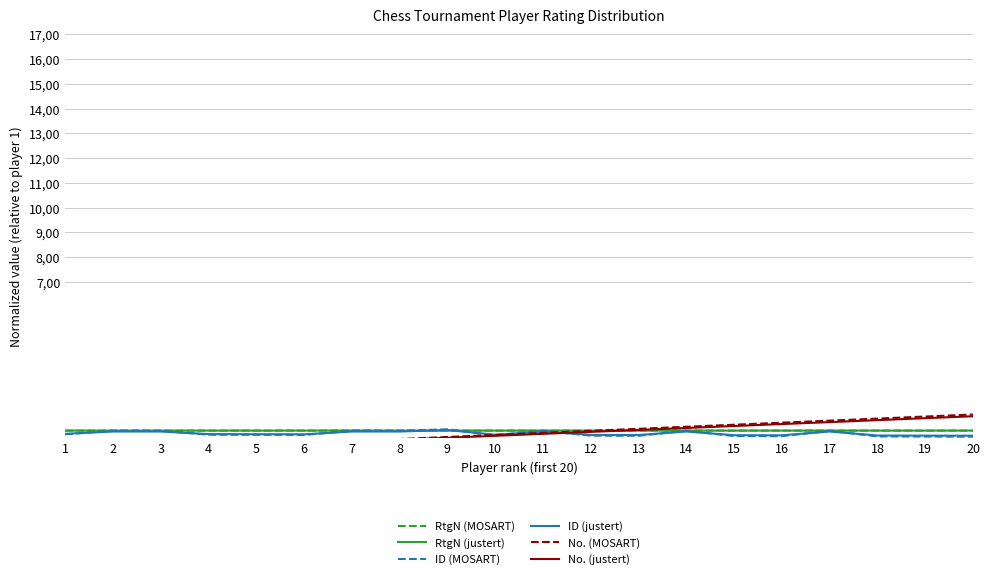

What is the difference between the highest and lowest values at 4?

0.7